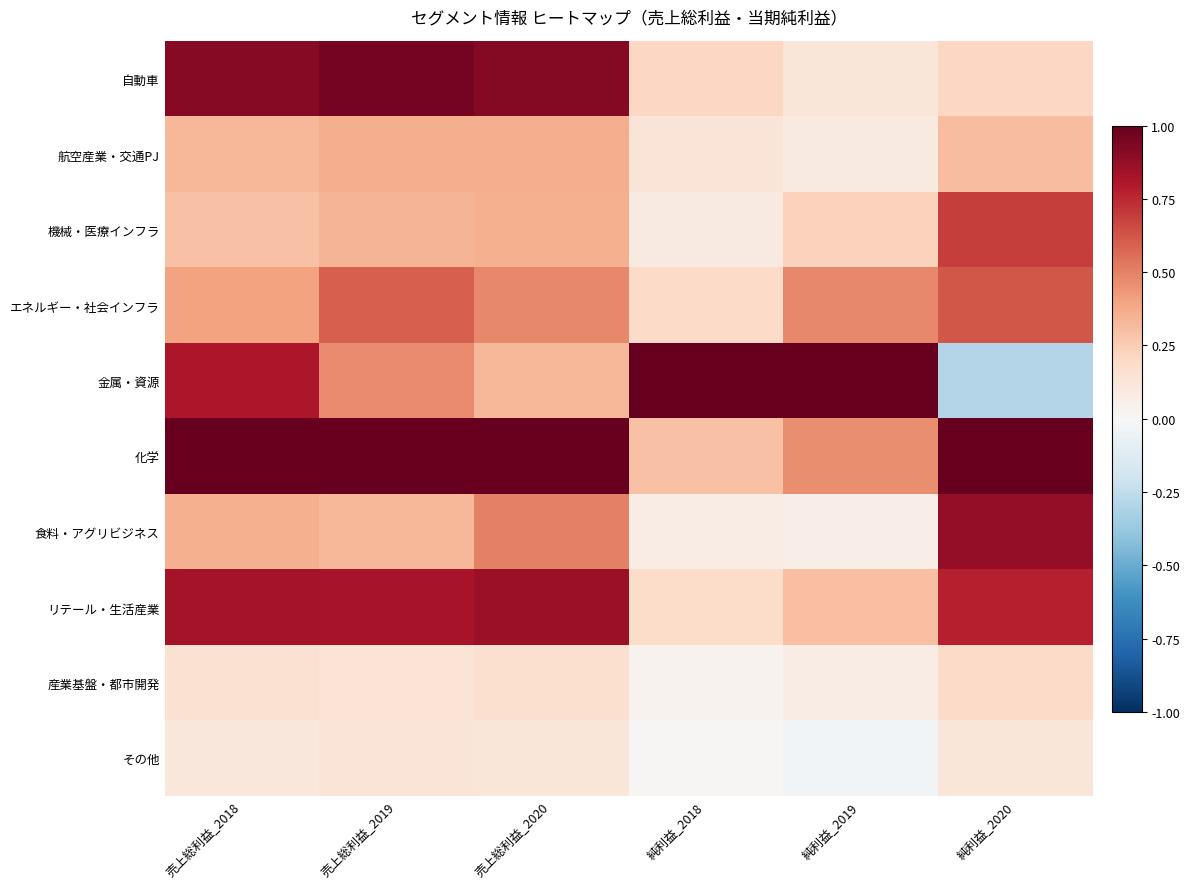

Which has a higher value, 売上総利益_2020 or 売上総利益_2019?

売上総利益_2019